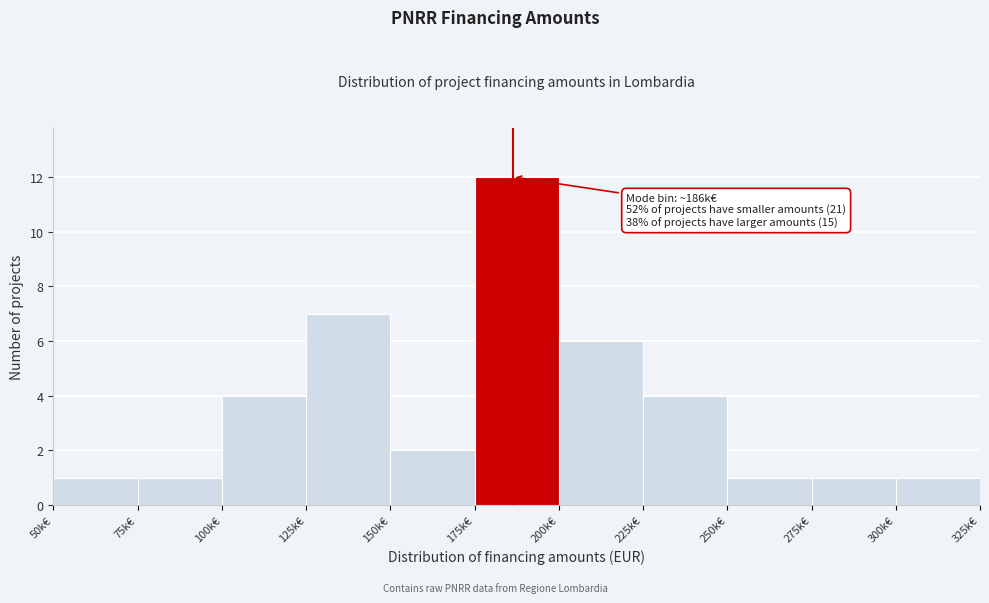

Reading right to left, list all the values displayed in this chart.

1	1	1	4	6	12	2	7	4	1	1